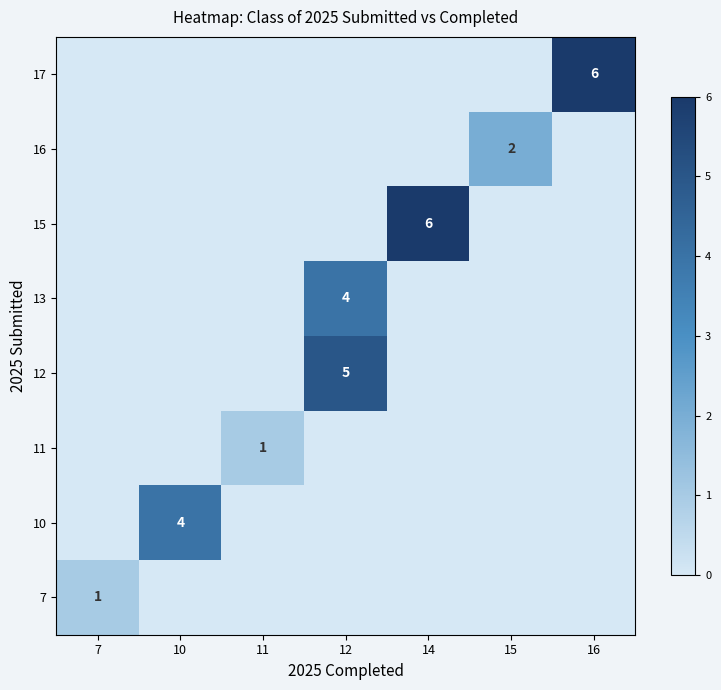

Rank the categories by 15 value from lowest to highest.

7, 10, 11, 12, 15, 16, 14